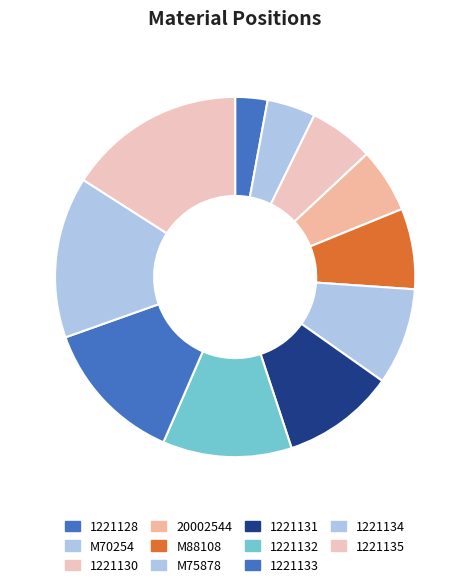

Count the number of slices in the pie.

11